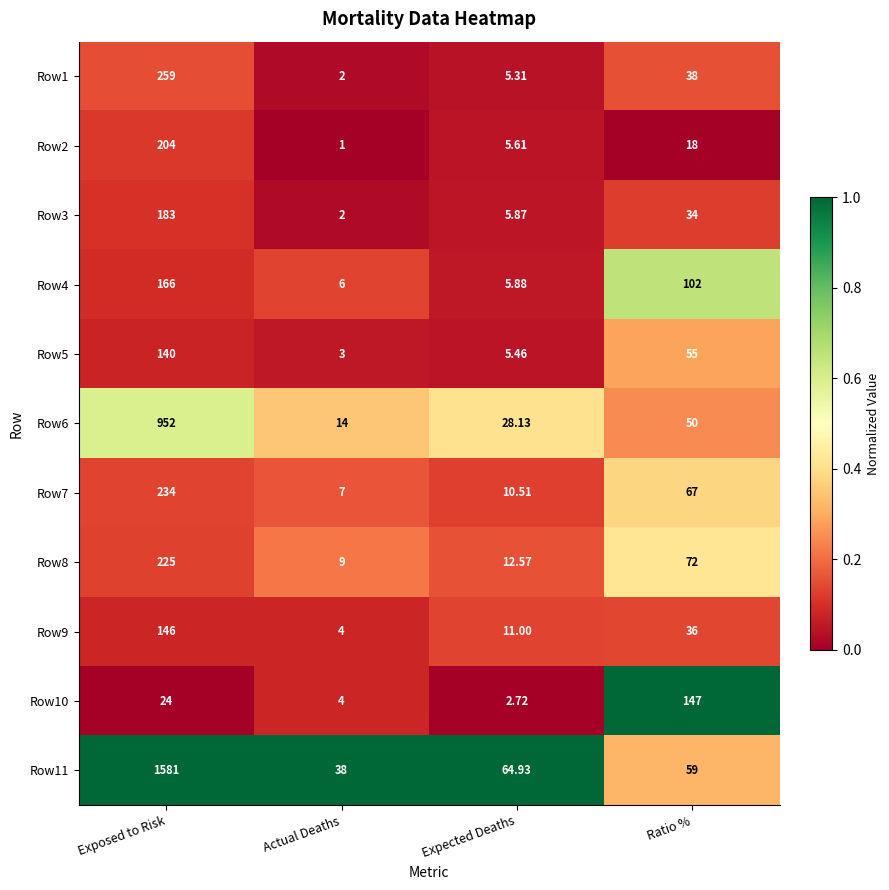

What is the total value across all series at Expected Deaths?

158.0